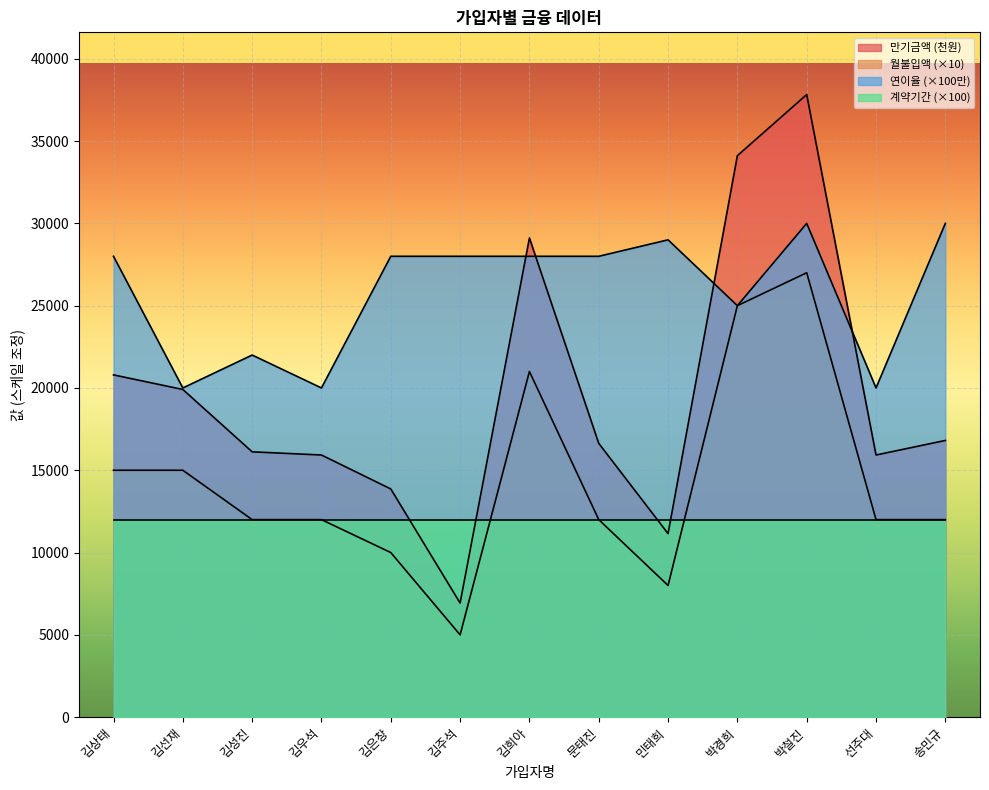

Is the value of 월불입액 at 김선재 greater than the value of 만기금액 at 박경희?

No